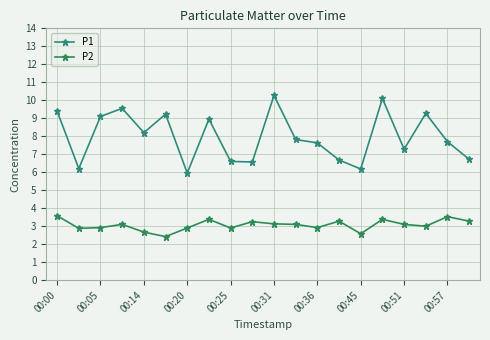

How many series are shown in this chart?

2